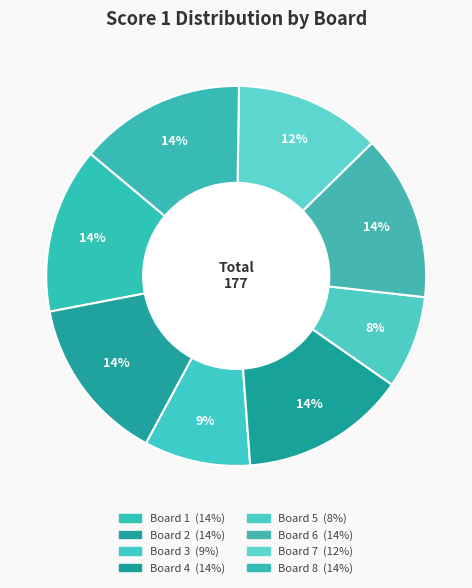

To the nearest percent, what percentage of the pie is Board 4?

14%